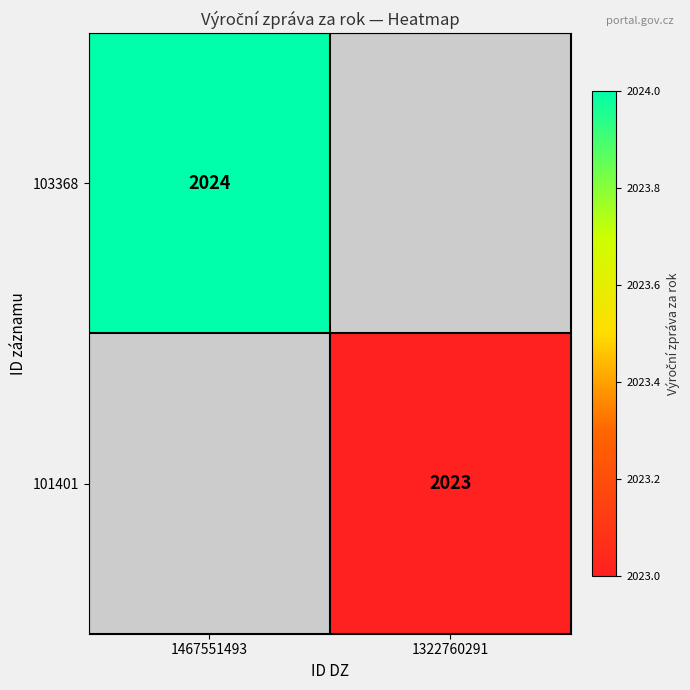

The value of 103368 at 1467551493 is 3296. True or false?

False